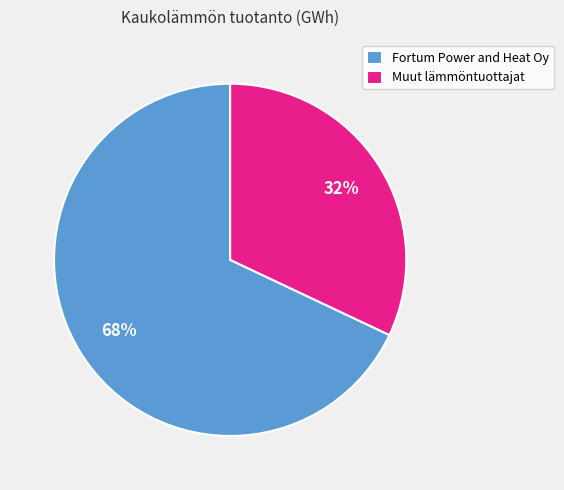

The Fortum Power and Heat Oy slice represents 74% of the pie. True or false?

False